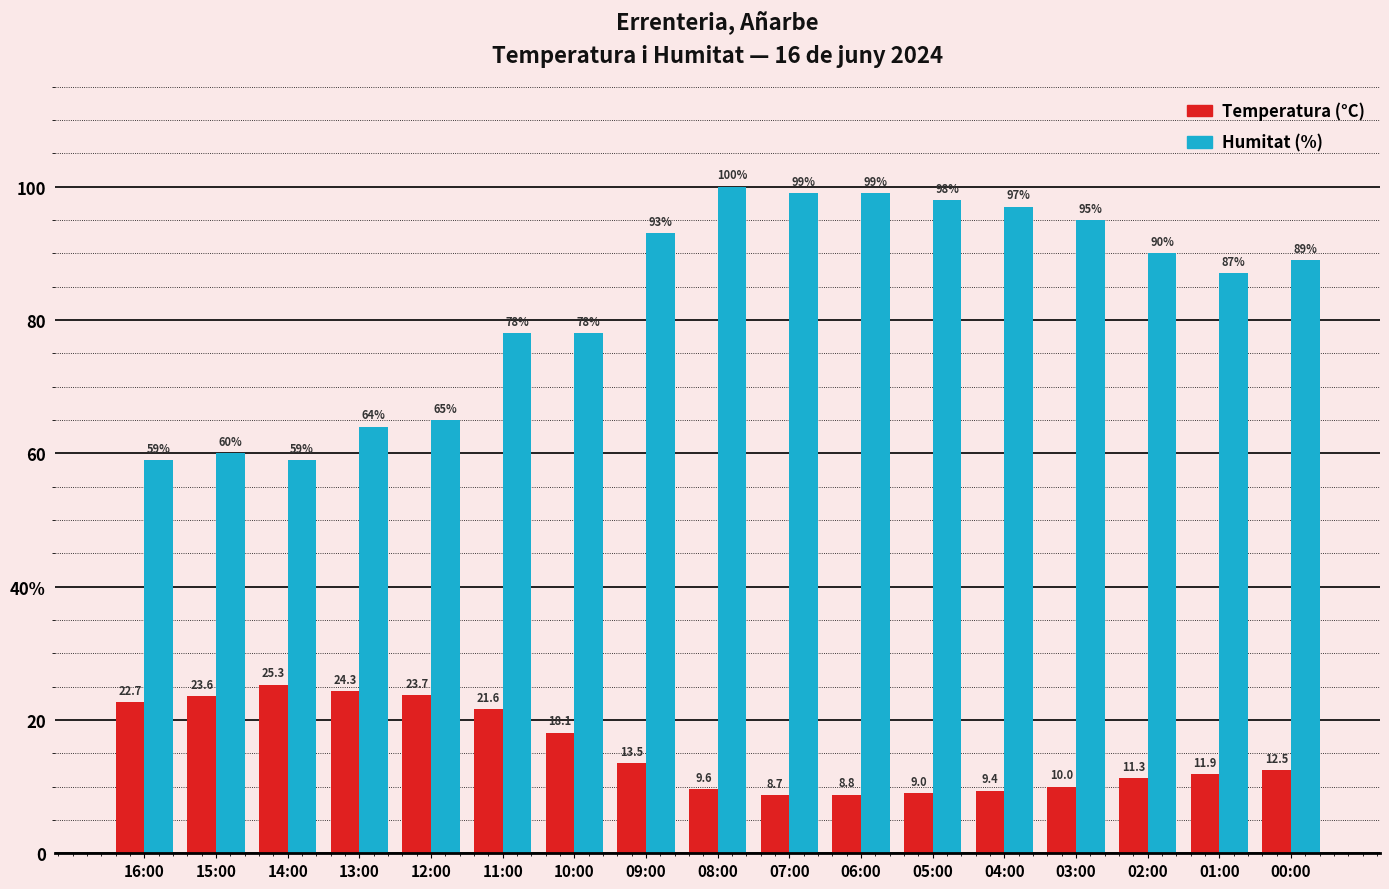

Is the value of Temperatura (°C) at 04:00 greater than the value of Humitat (%) at 08:00?

No